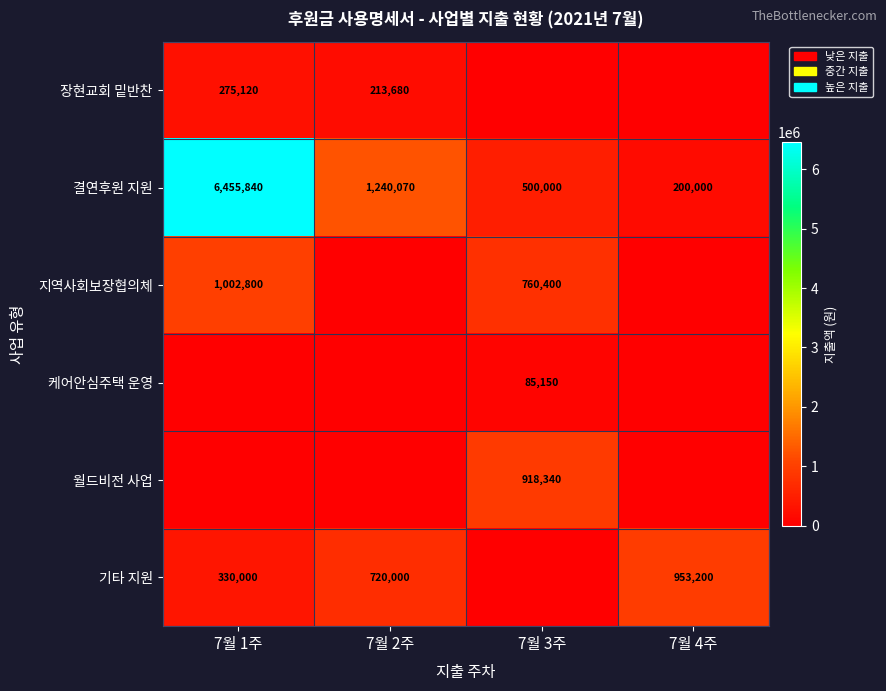

What is the difference between the highest and lowest values at 7월 2주?

1240070